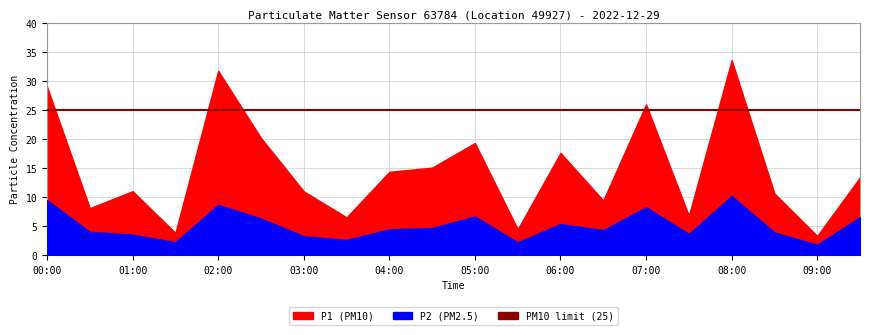

What is the difference between the P2 values at 06:00 and 02:30?

0.9